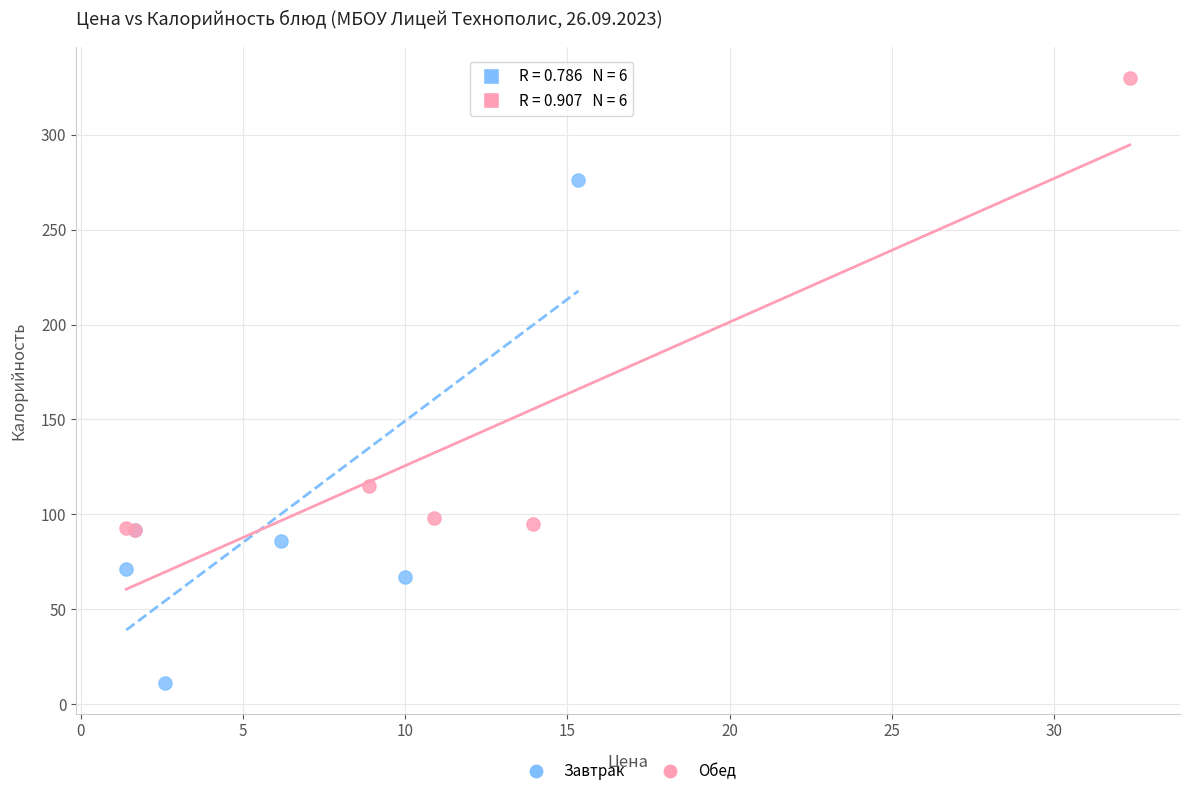

Which series has the widest spread of Y values?

Завтрак